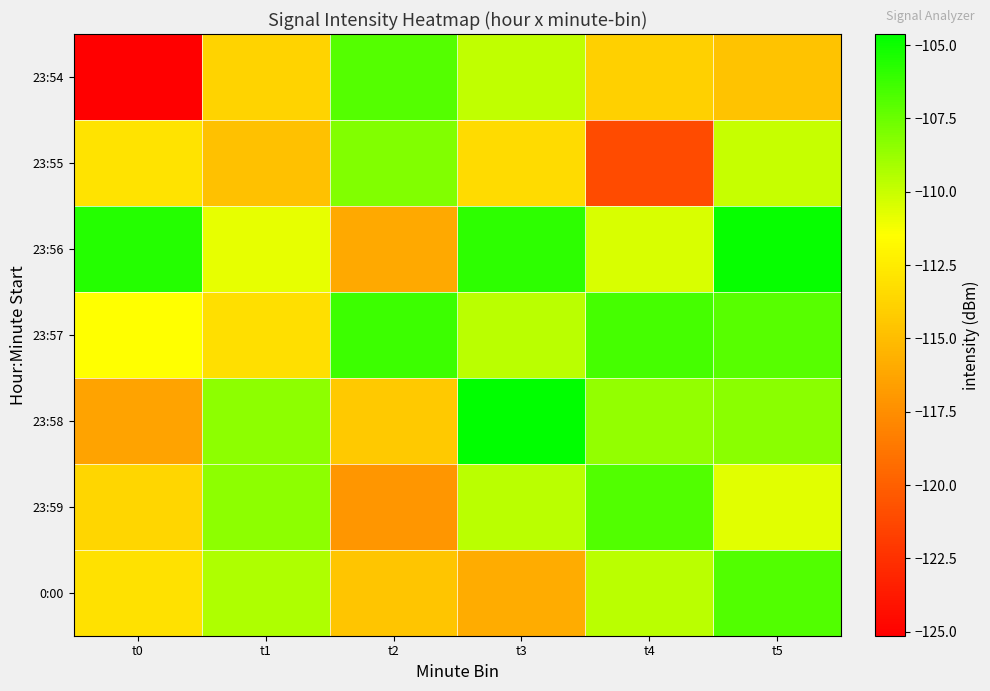

At t3, list the series in order from smallest to largest.

0:00, 23:55, 23:54, 23:57, 23:59, 23:56, 23:58